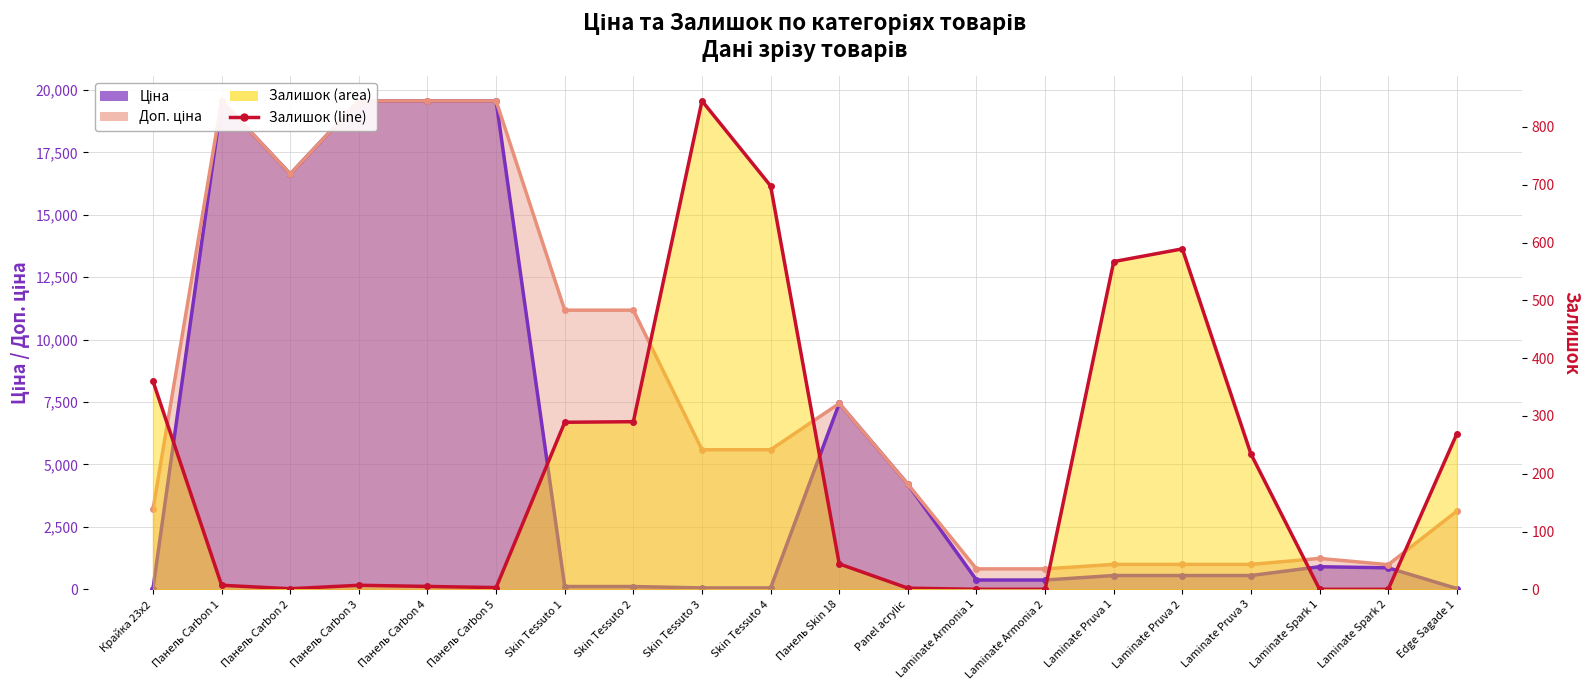

Does the chart have visible grid lines?

Yes